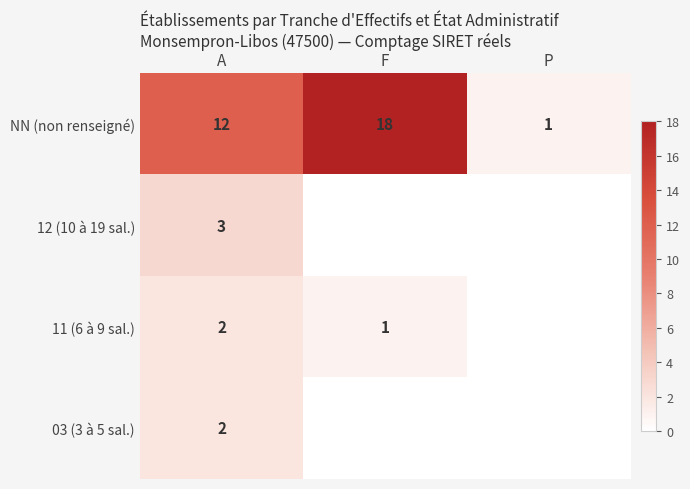

The NN (non renseigné) series shows 18 at F. True or false?

True